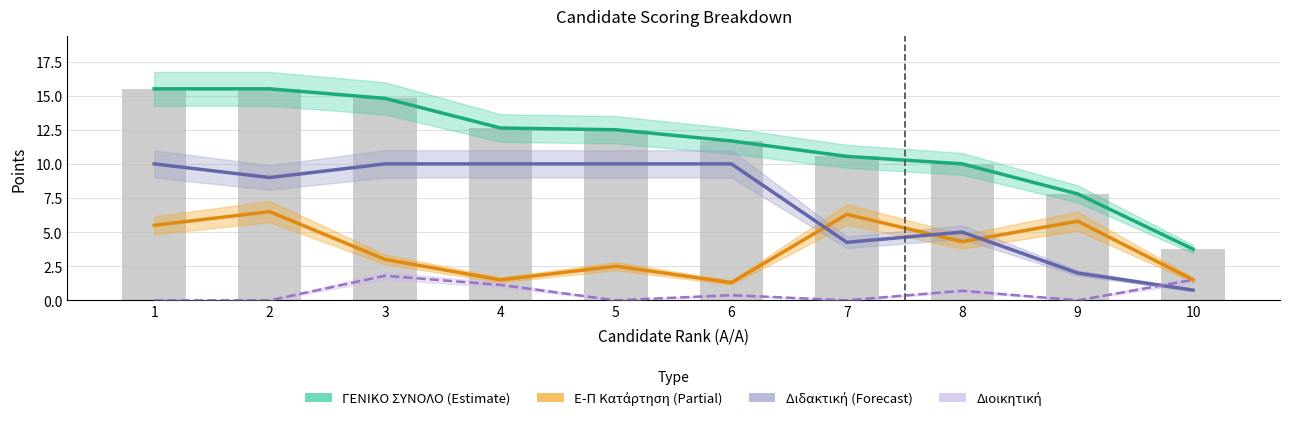

List the series in order of their peak value, lowest first.

Διοικητική, Ε-Π Κατάρτηση (Partial), Διδακτική (Forecast), ΓΕΝΙΚΟ ΣΥΝΟΛΟ (Estimate)